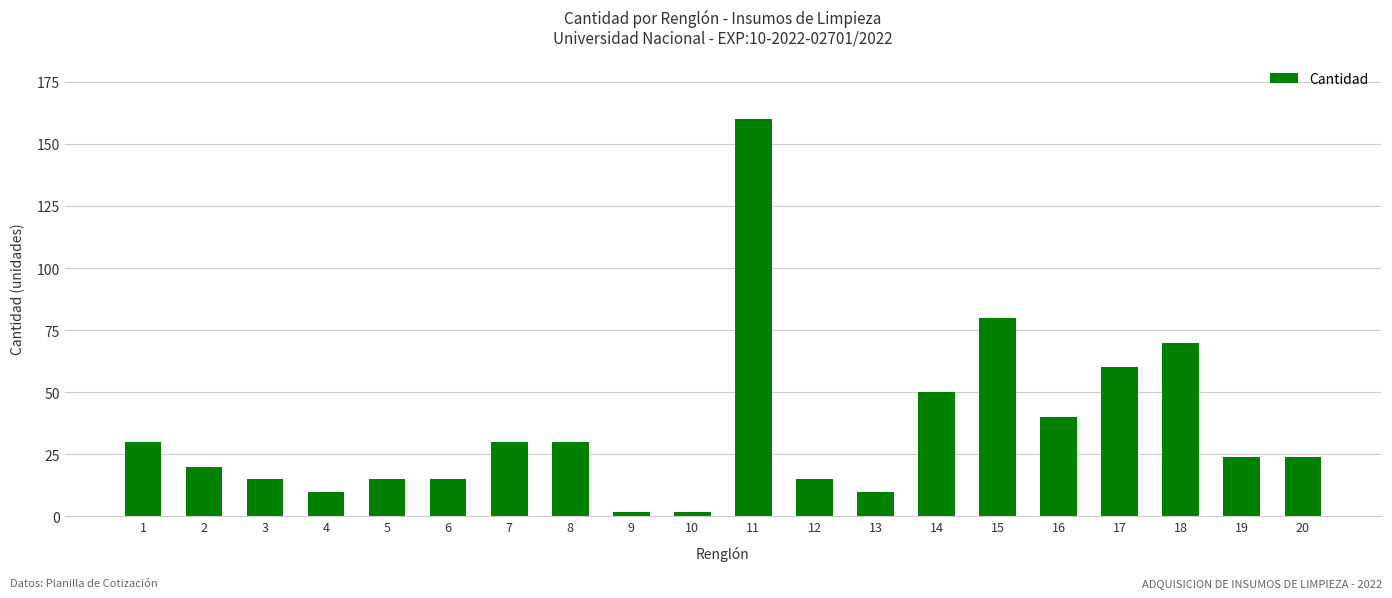

The value at 11 is 86. True or false?

False